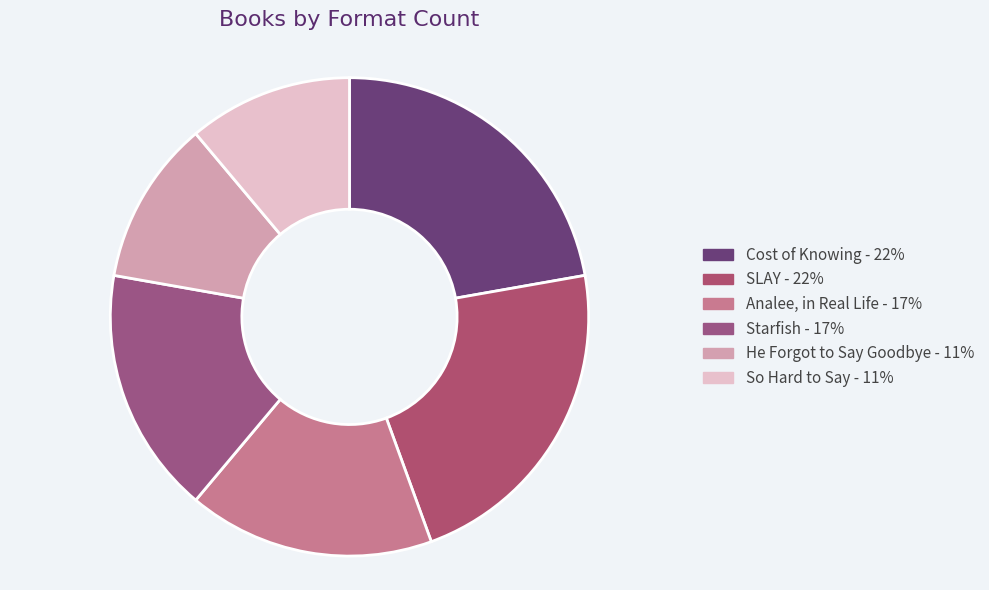

Does So Hard to Say represent more than half of the total?

No